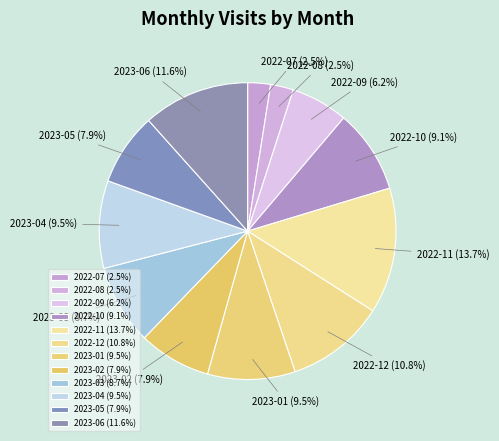

Does 2023-03 represent more than half of the total?

No